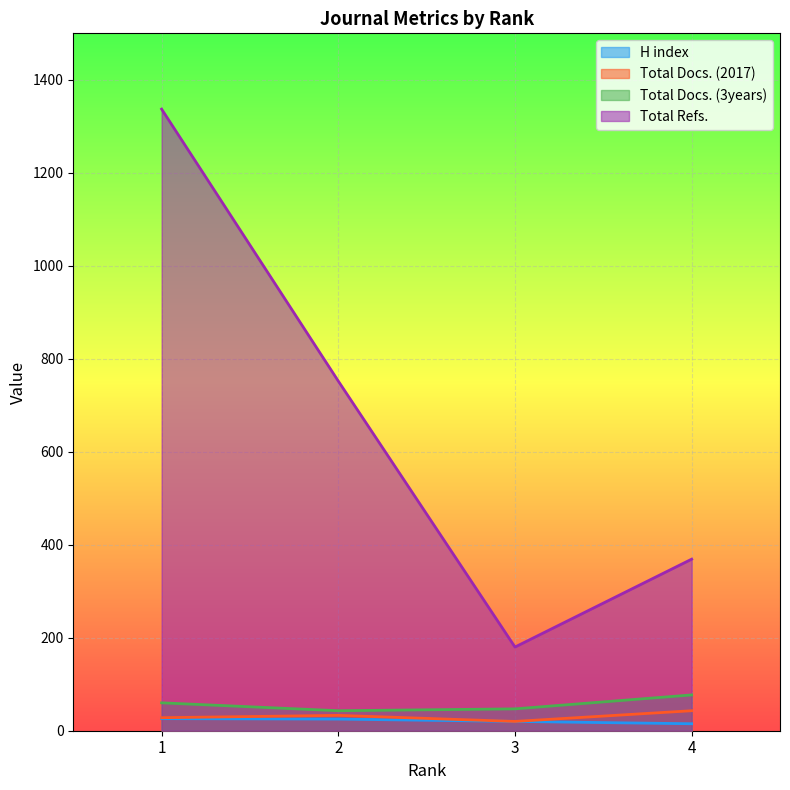

How many values in the Total Refs. series are below 752?

2